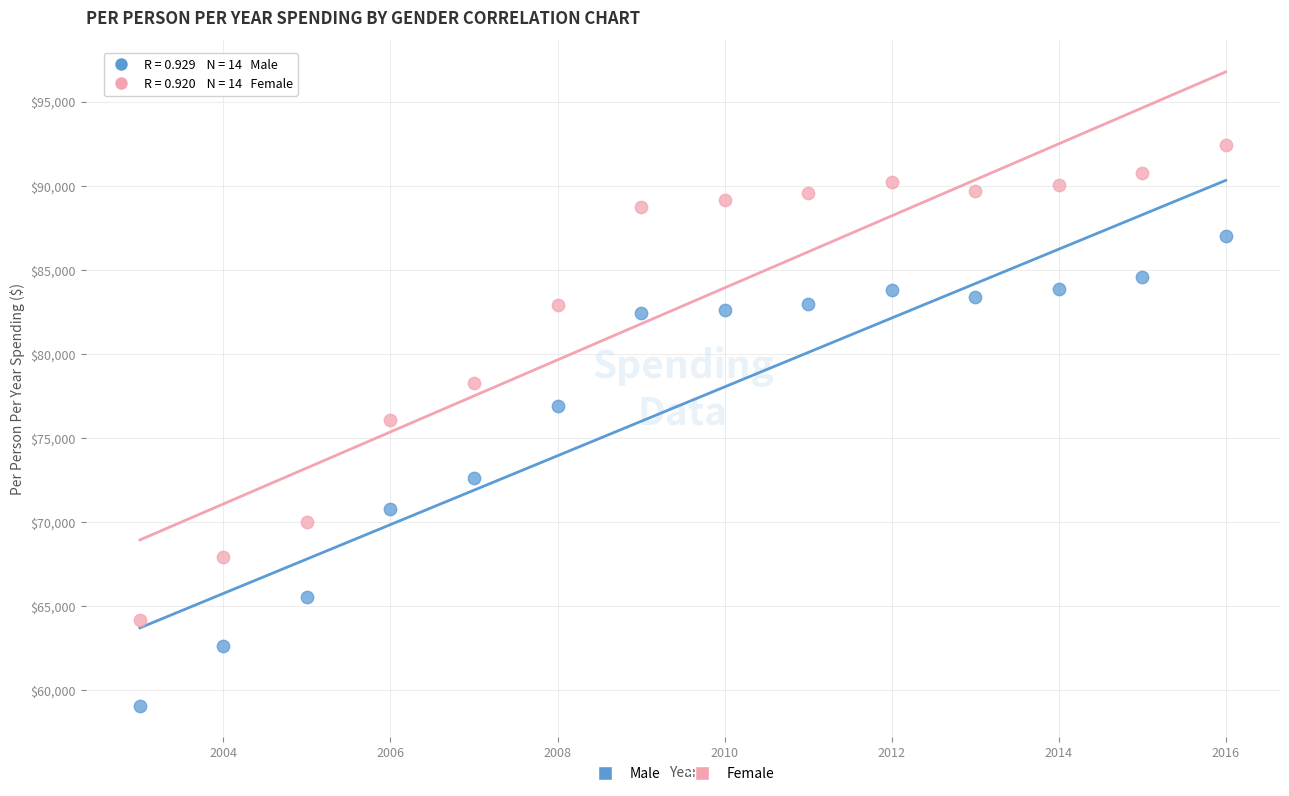

Across all data points, what is the range of Y values (max minus min)?

33332